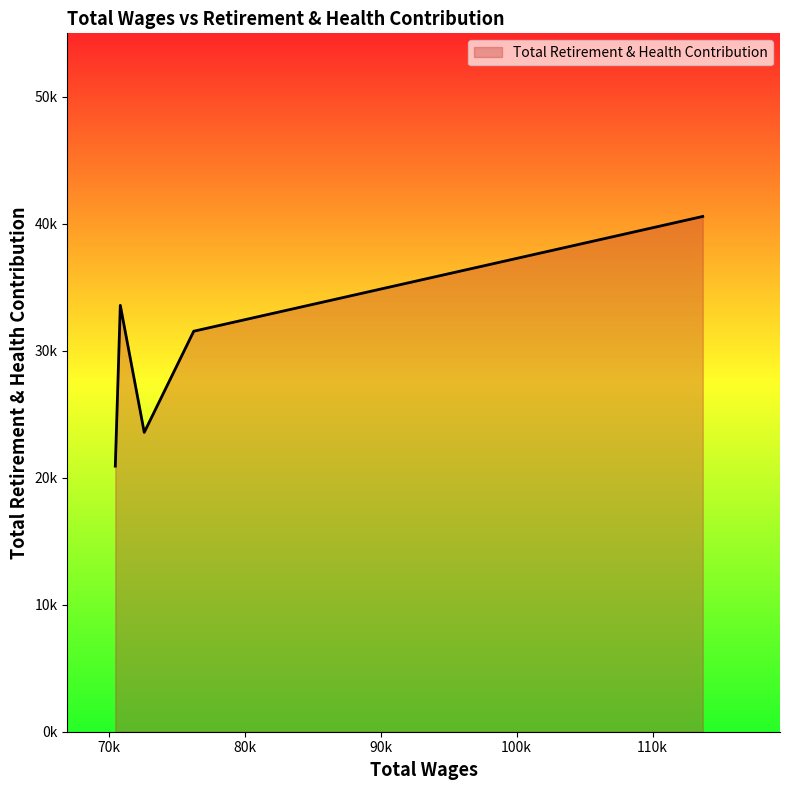

Does the chart have visible grid lines?

No